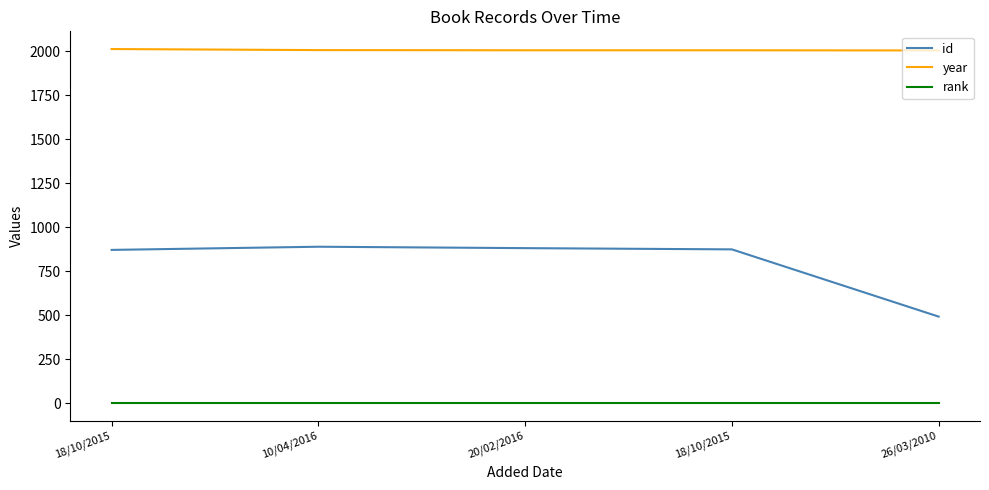

Rank the categories by rank value from lowest to highest.

18/10/2015, 10/04/2016, 20/02/2016, 18/10/2015, 26/03/2010